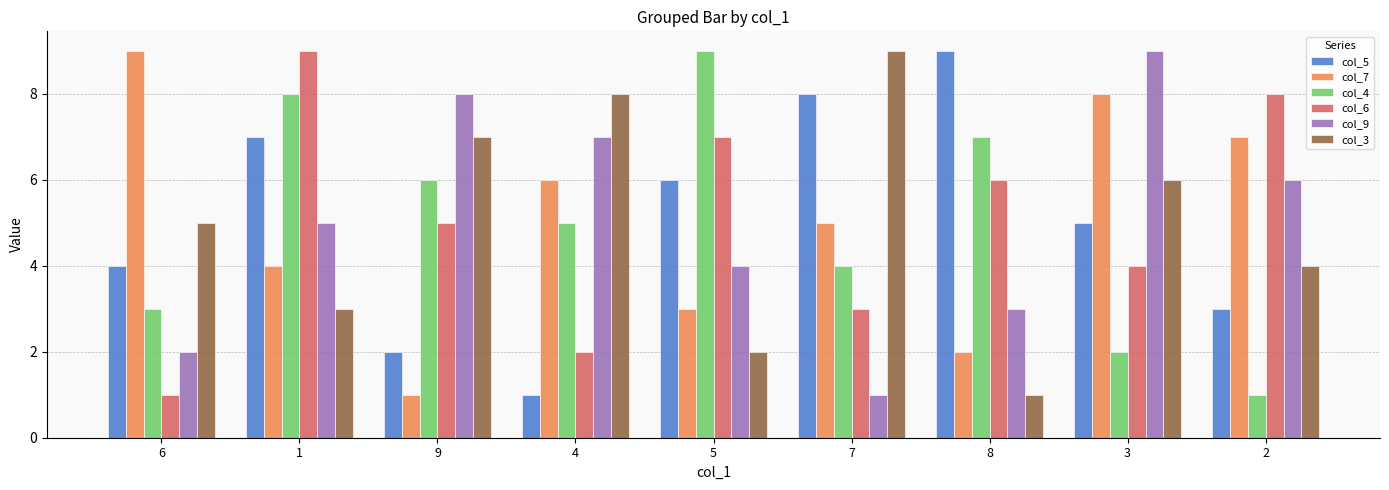

At 6, list the series in order from smallest to largest.

col_6, col_9, col_4, col_5, col_3, col_7